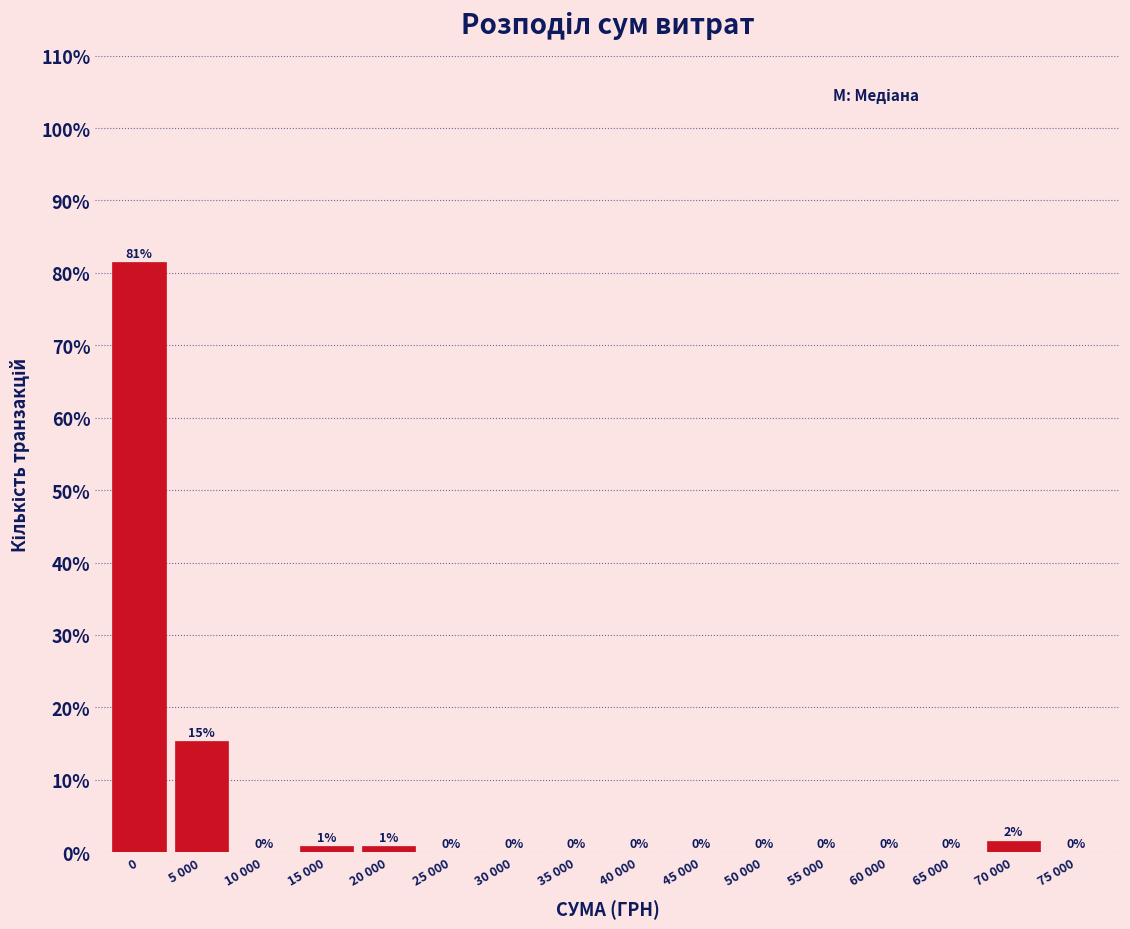

What is the approximate value at 5 000?

15.3